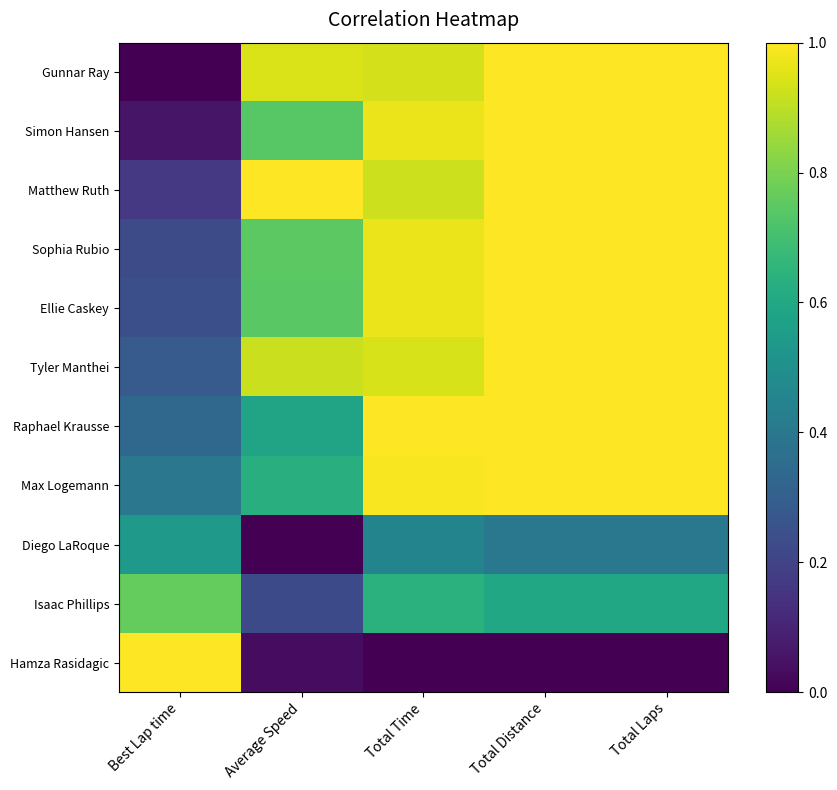

Which series has the largest range (max minus min)?

Gunnar Ray